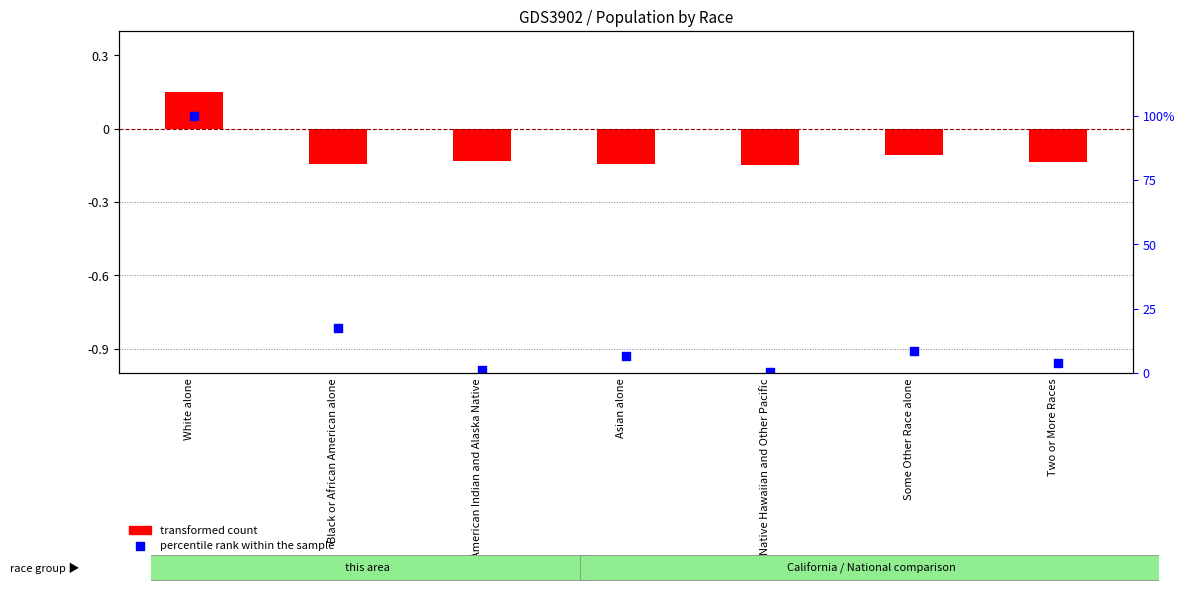

Which series reaches the minimum Y coordinate?

transformed count (This Area)